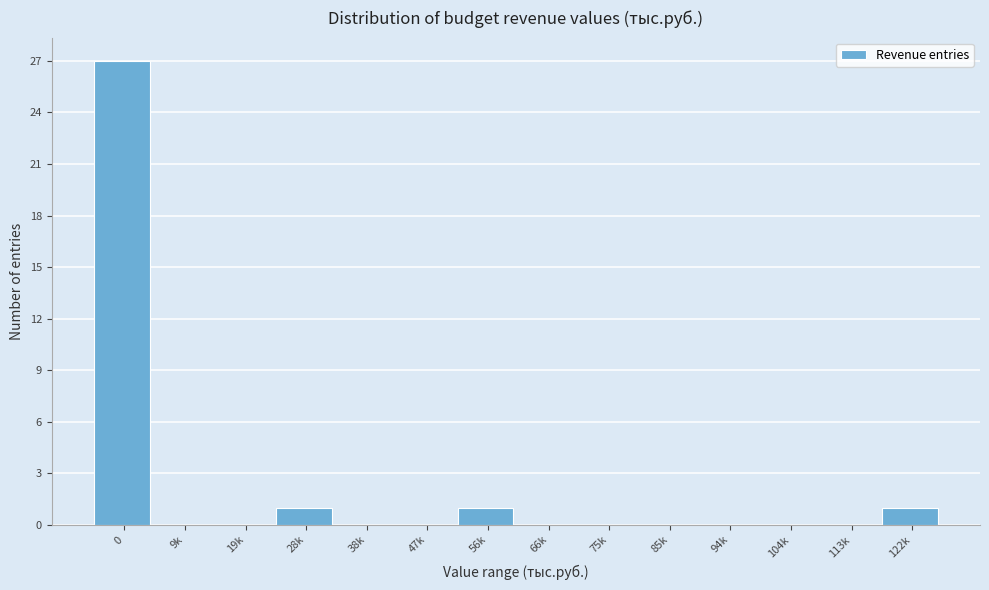

Reading left to right, extract all data points from this chart.

0=27	9k=0	19k=0	28k=1	38k=0	47k=0	56k=1	66k=0	75k=0	85k=0	94k=0	104k=0	113k=0	122k=1